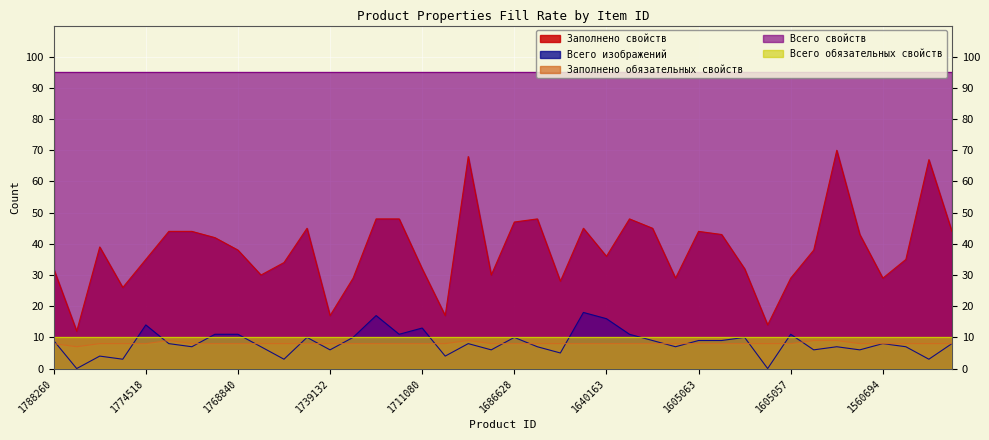

True or false: Заполнено обязательных свойств and Заполнено свойств intersect in this chart.

False